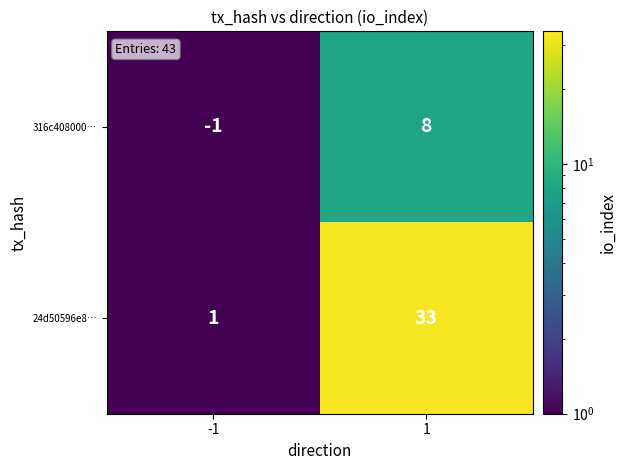

Is it true that 24d50596e8… equals 33 at 1?

True